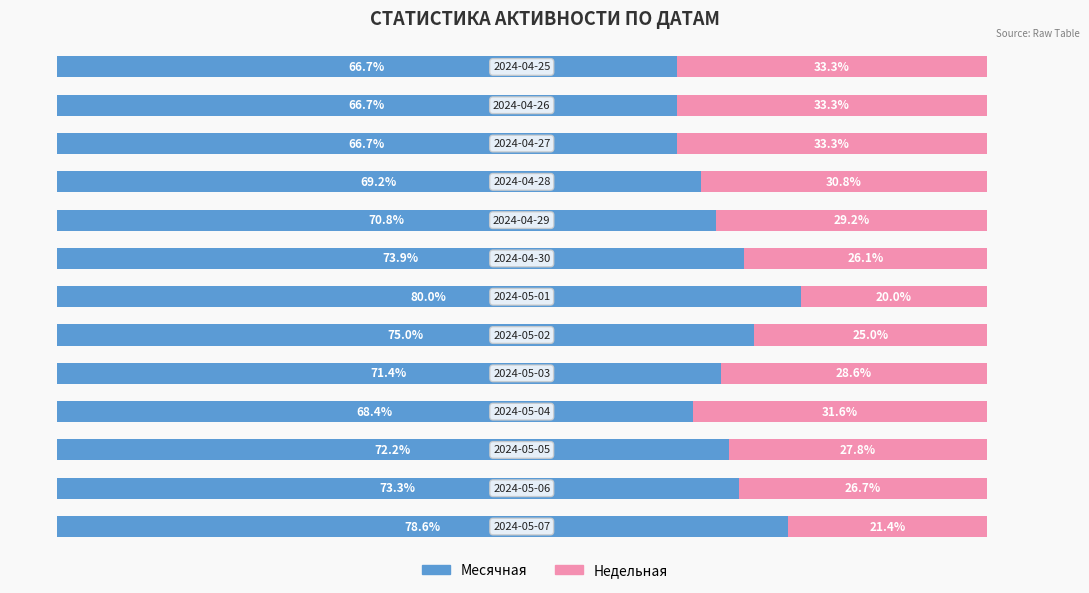

Reading left to right, extract all data points from this chart.

Месячная: 78.6	73.3	72.2	68.4	71.4	75.0	80.0	73.9	70.8	69.2	66.7	66.7	66.7
Недельная: 21.4	26.7	27.8	31.6	28.6	25.0	20.0	26.1	29.2	30.8	33.3	33.3	33.3